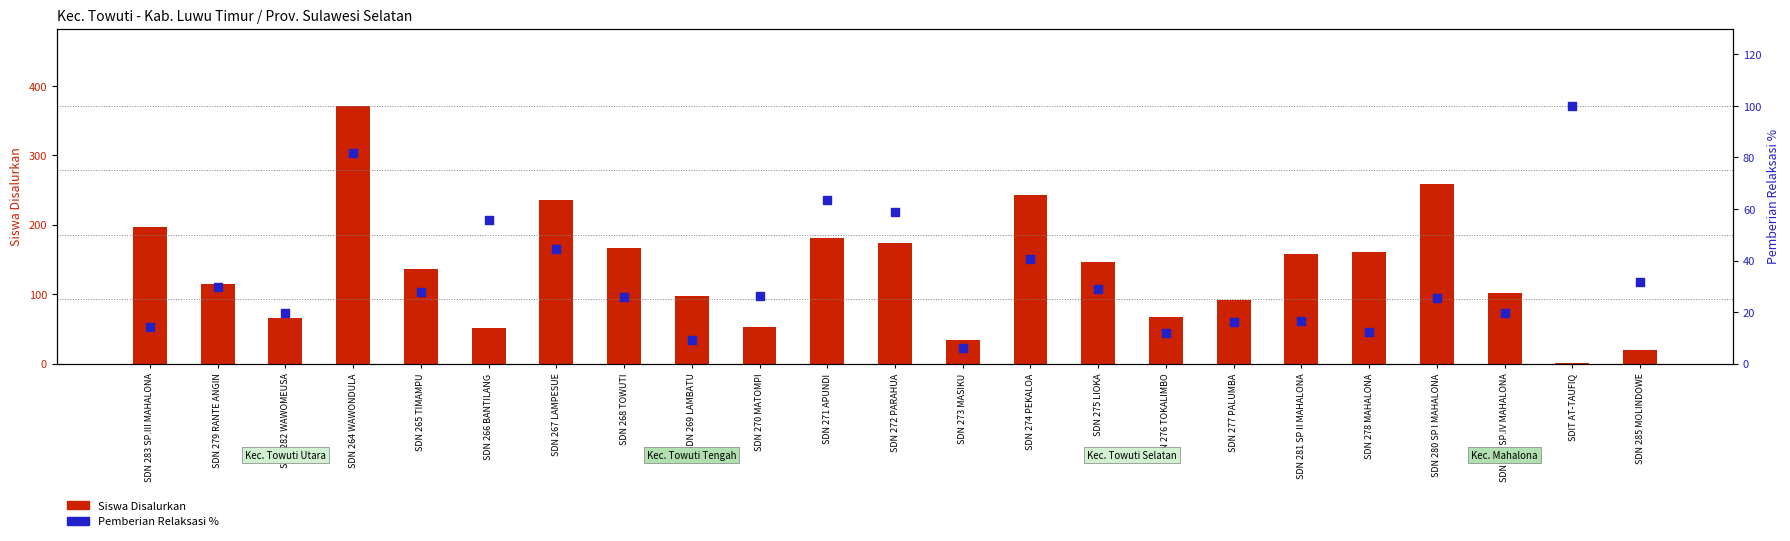

At how many categories does at least one series exceed 120?

12